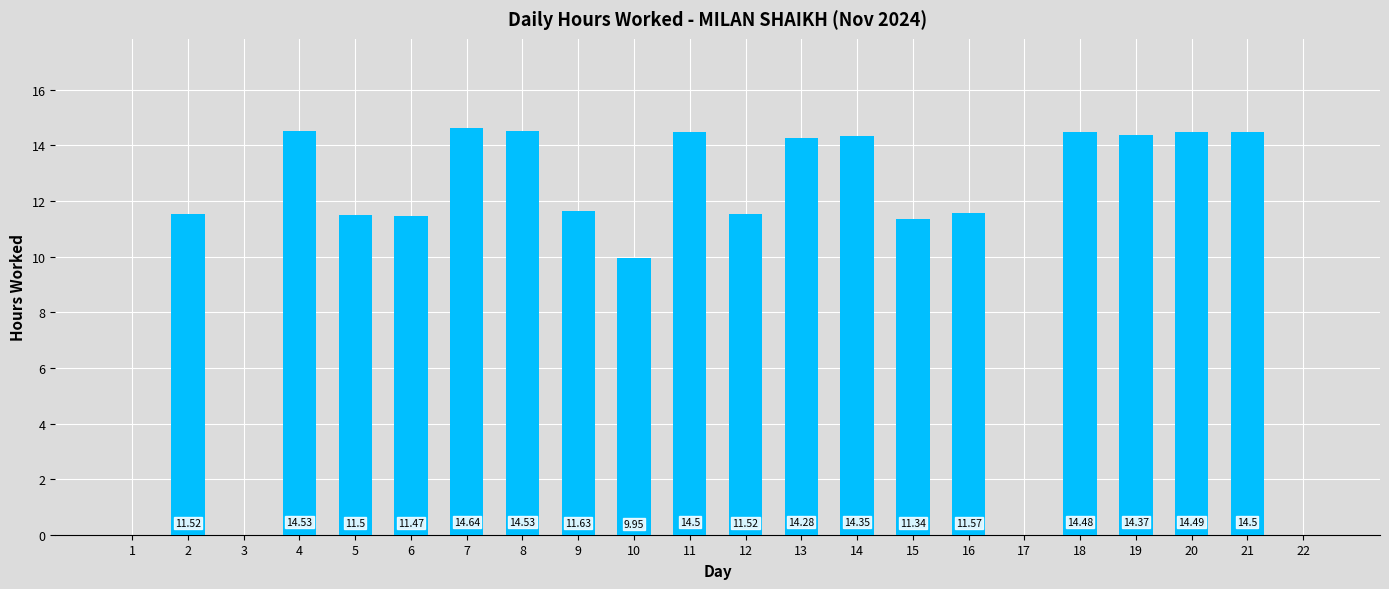

What is the sum of all values?

235.2